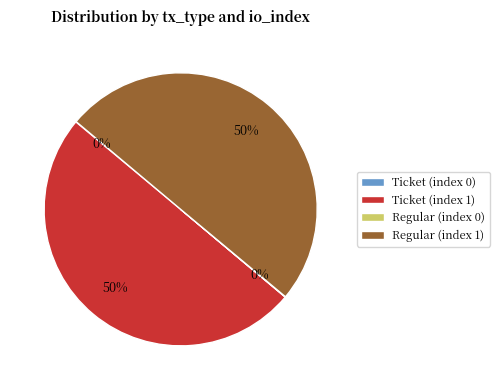

What percentage is the Ticket (index 1) slice, to the nearest percent?

50%